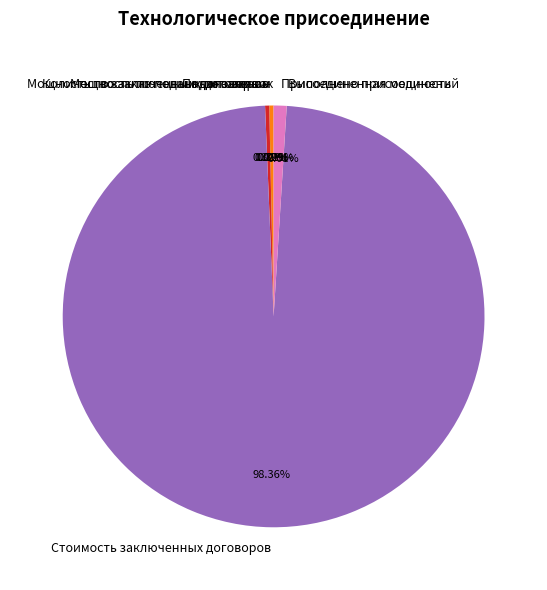

Is it true that Присоединенная мощность is 1% of the pie?

True